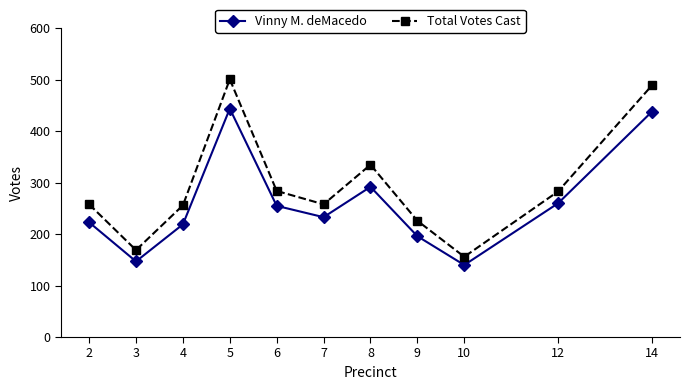

What is the greatest value displayed?

501